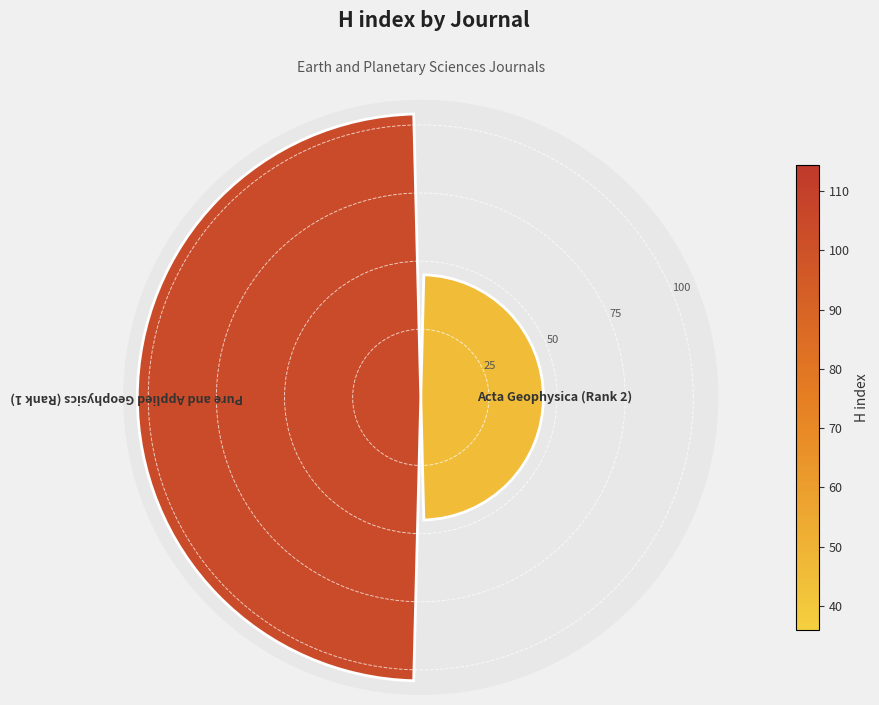

What is the difference between the maximum and minimum values?

59